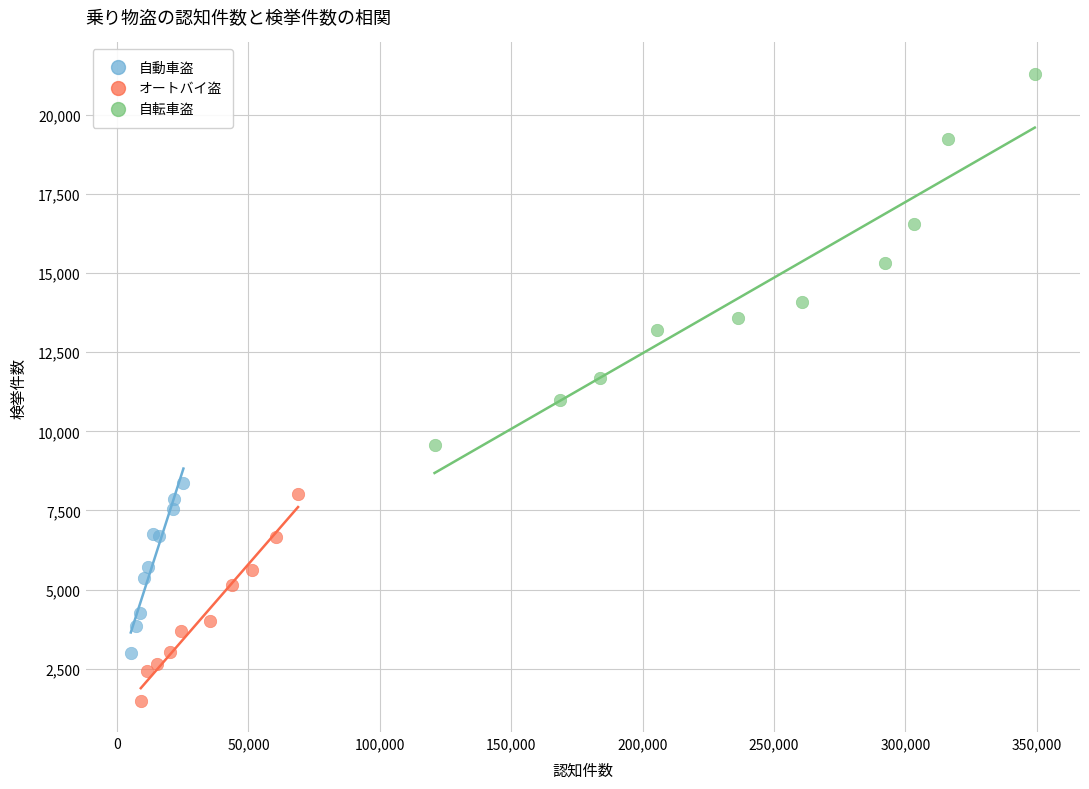

Which series contains the lowest Y value?

オートバイ盗